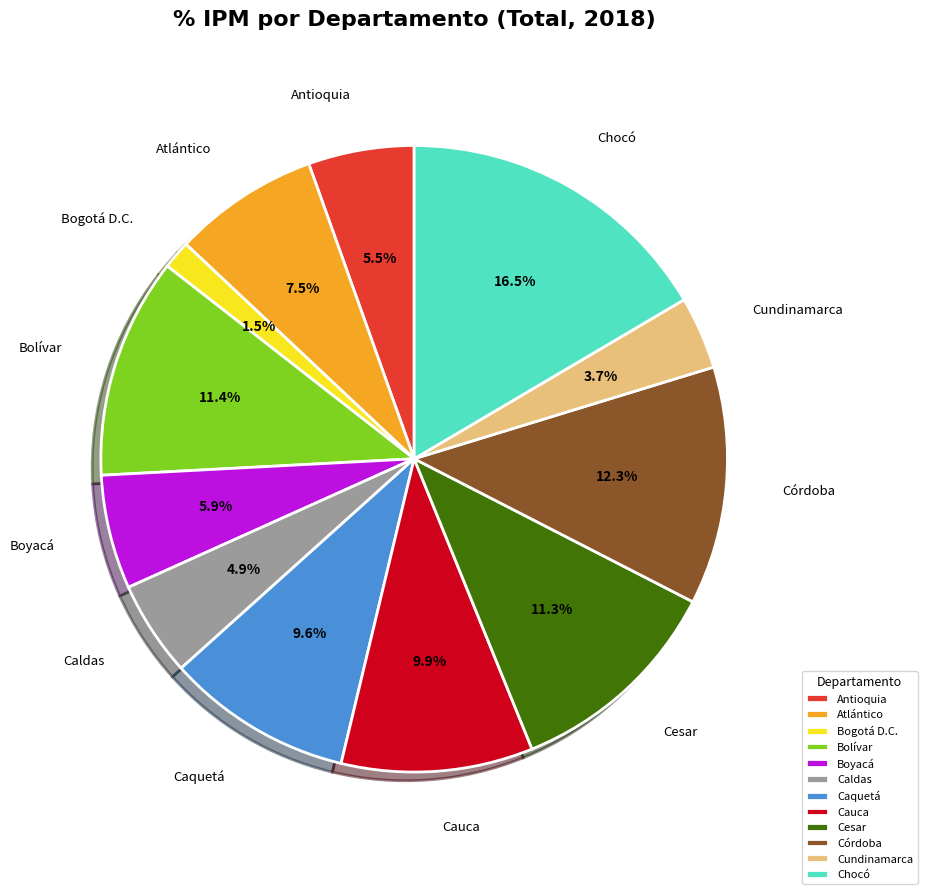

Is it true that Cesar is 11% of the pie?

True